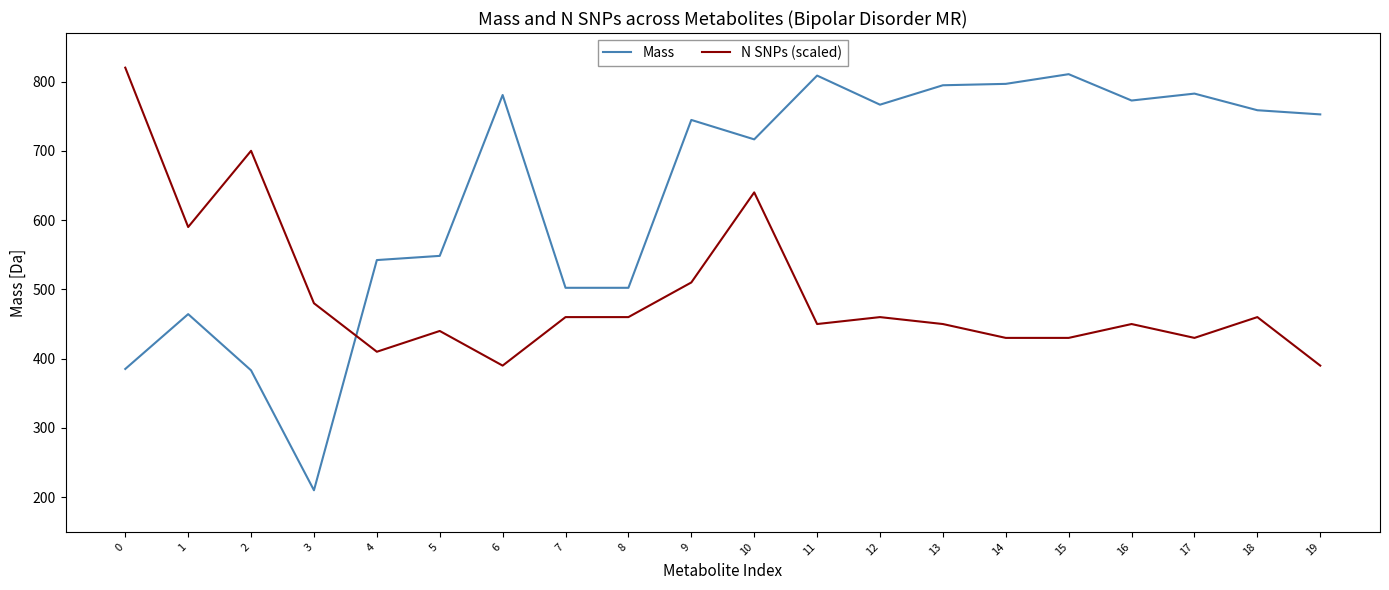

The Mass series shows 808.6 at 11. True or false?

True